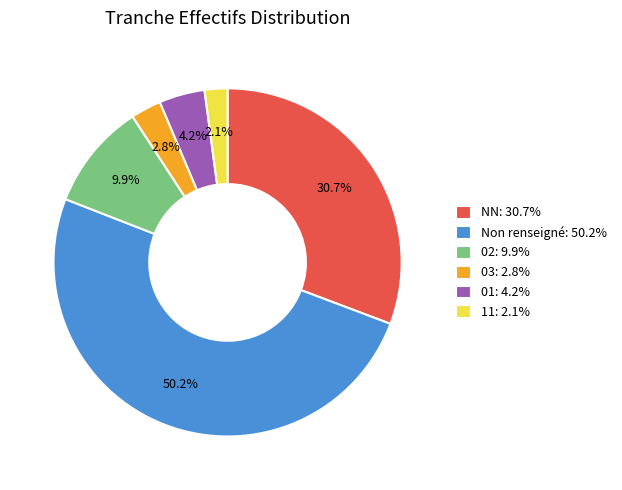

How many segments does this pie chart have?

6